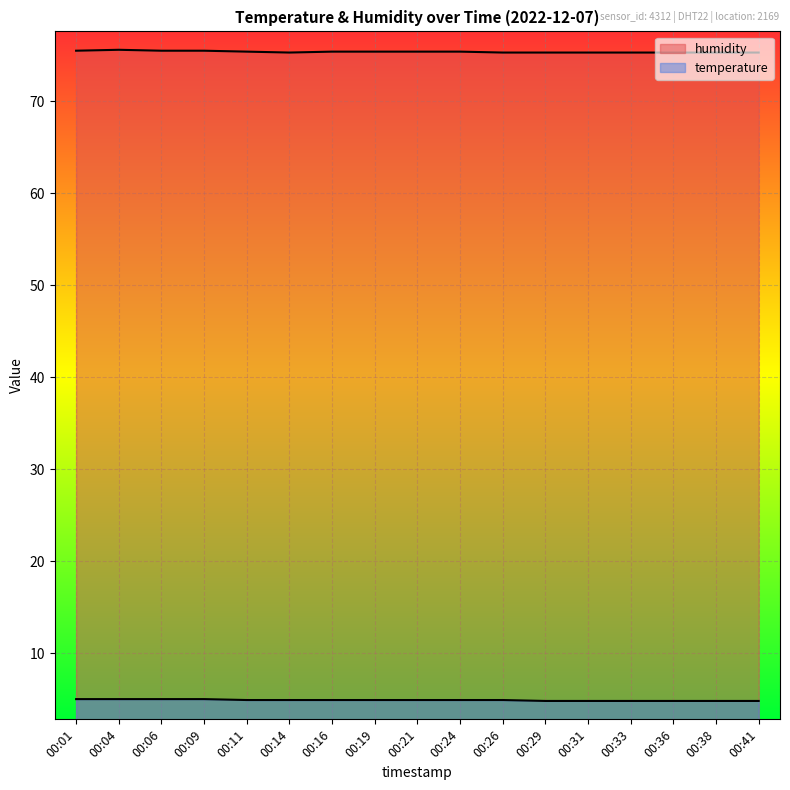

How many series are shown in this chart?

2